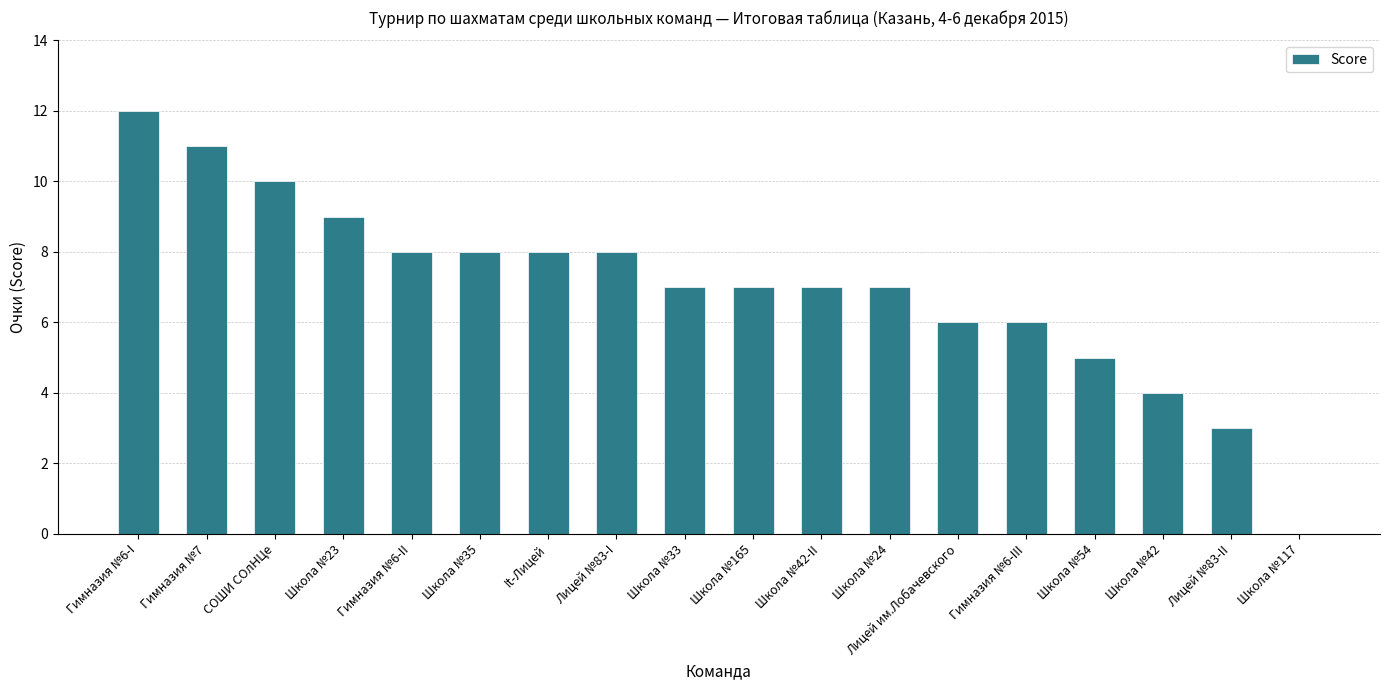

What is the ratio of the value at Школа №33 to the value at Лицей №83-I?

0.9